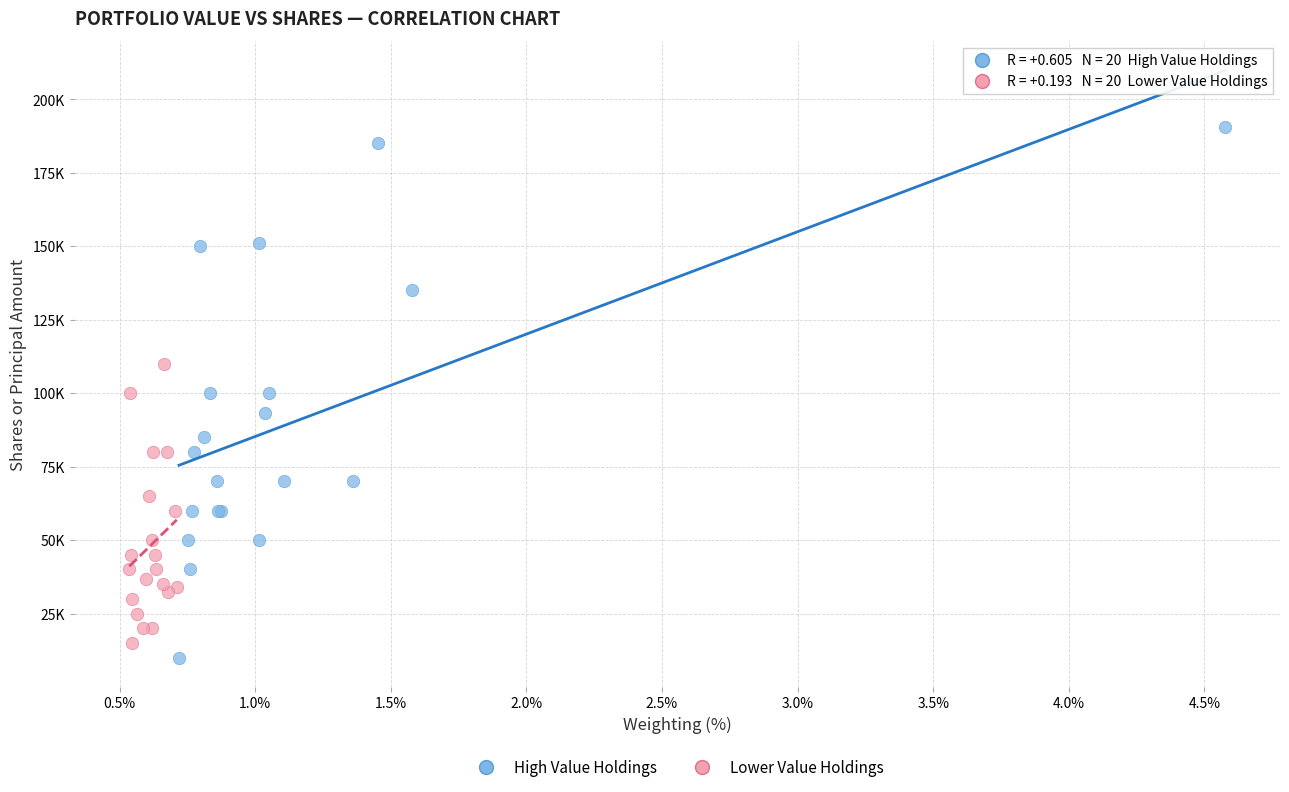

What are all the series names shown in the legend?

High Value Holdings, Lower Value Holdings